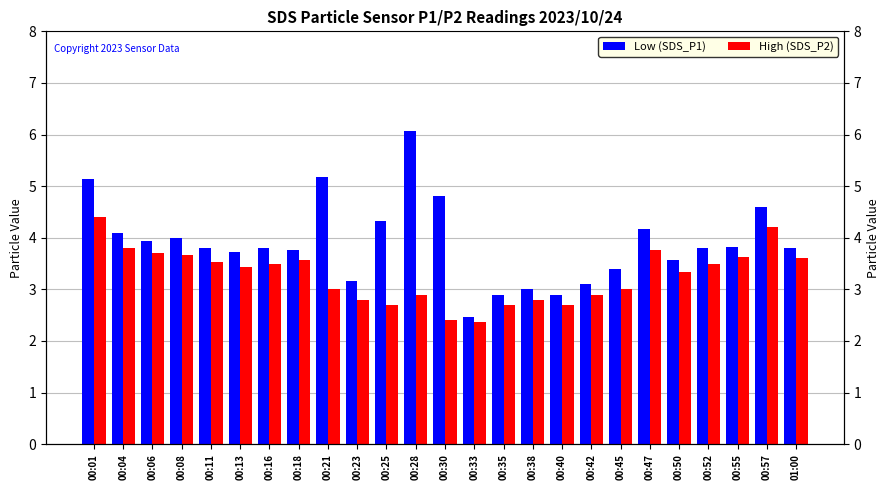

Which series has the widest spread of values?

Low (SDS_P1)